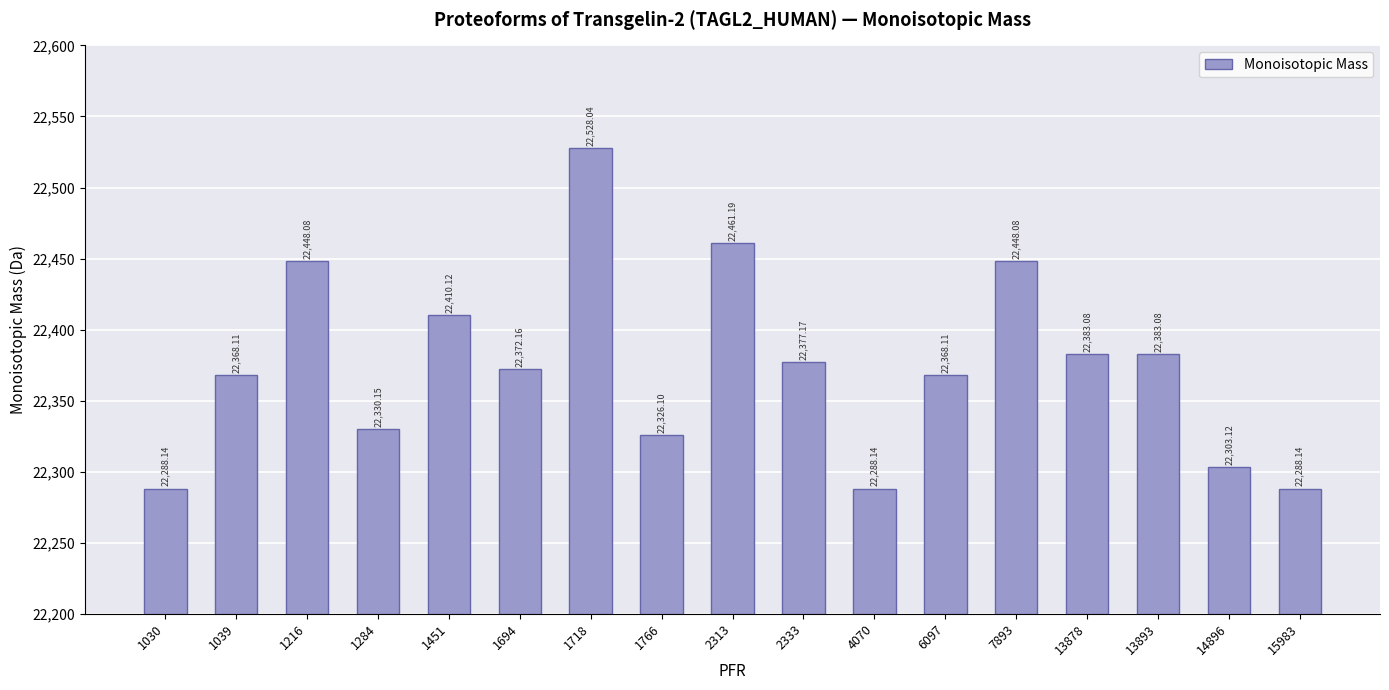

What is the average value?

22374.8